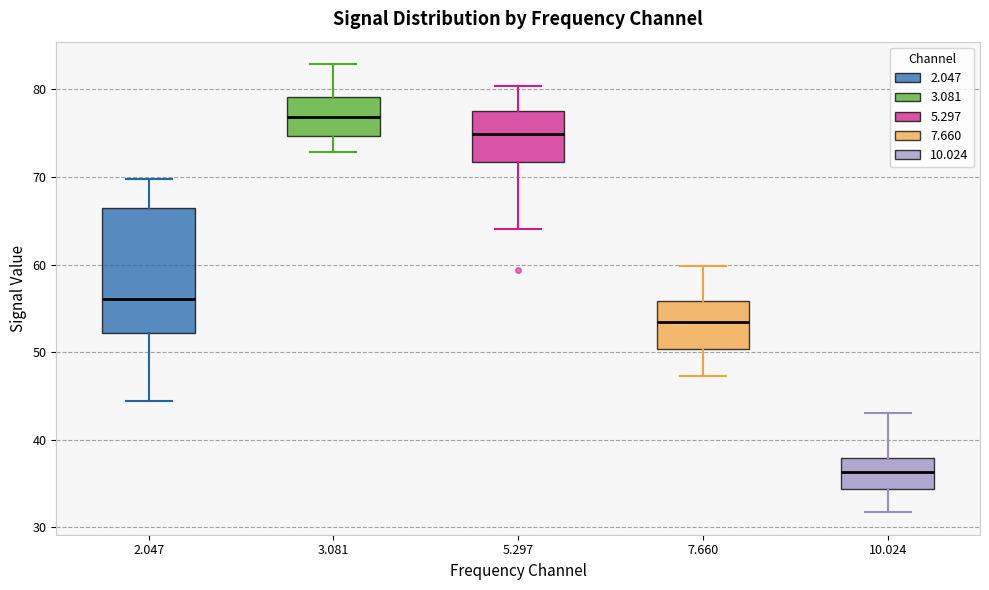

Where is the upper edge of the box at x = 7.660 on the y-axis? The values are not printed on the chart, so give them approximately, as read against the axis.

56